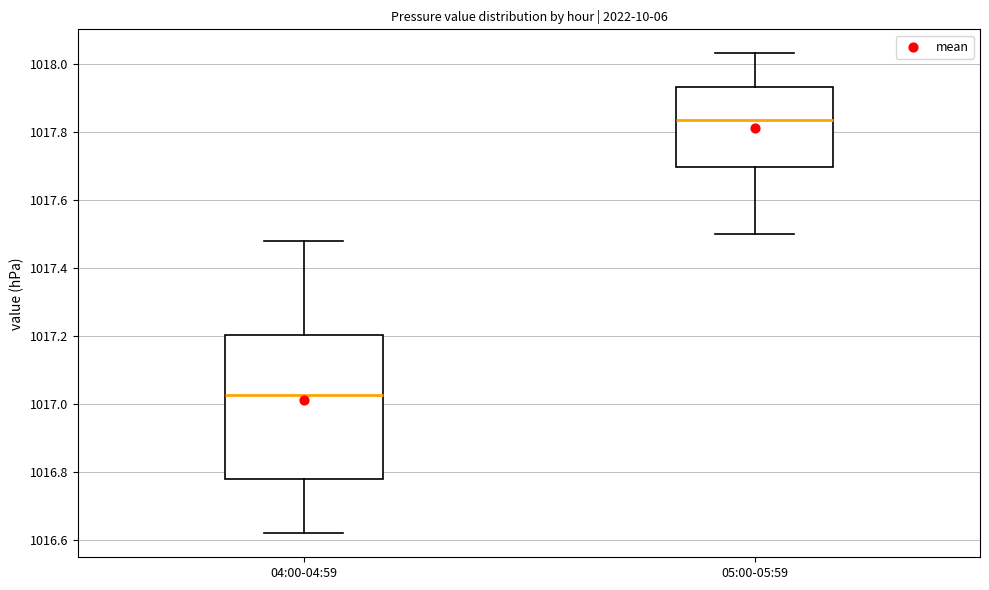

Comparing the boxes themselves (not the whiskers), which one is the tallest?

04:00-04:59